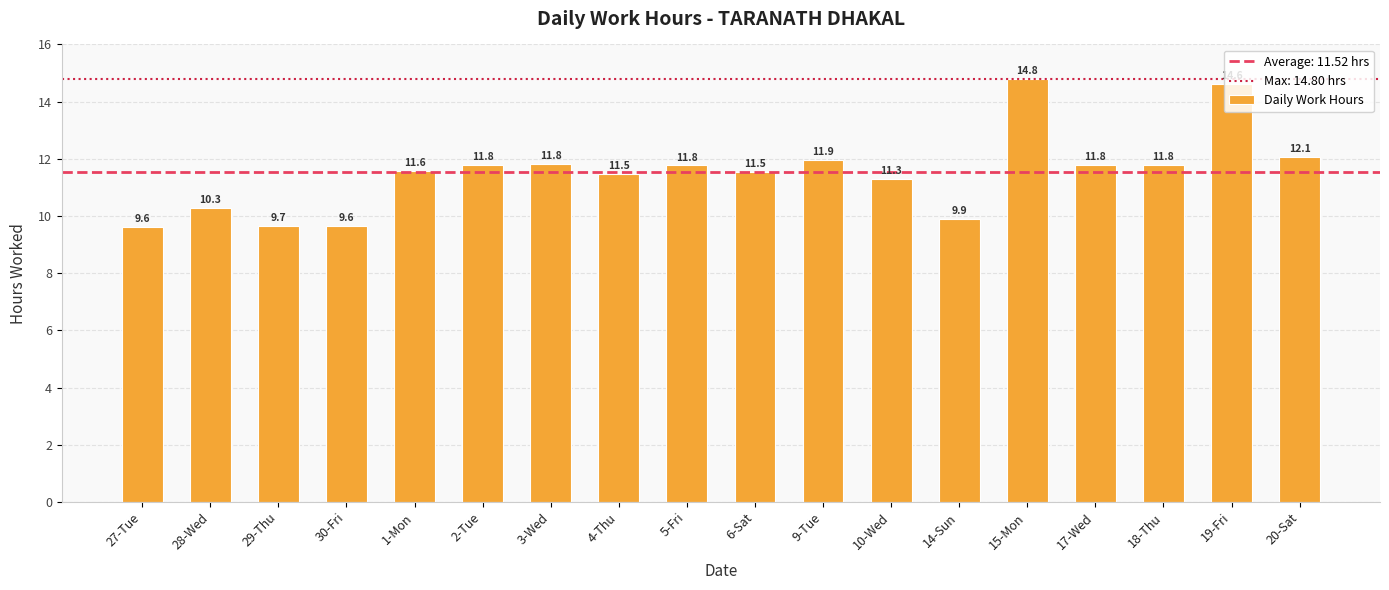

What position from the right is 28-Wed?

17